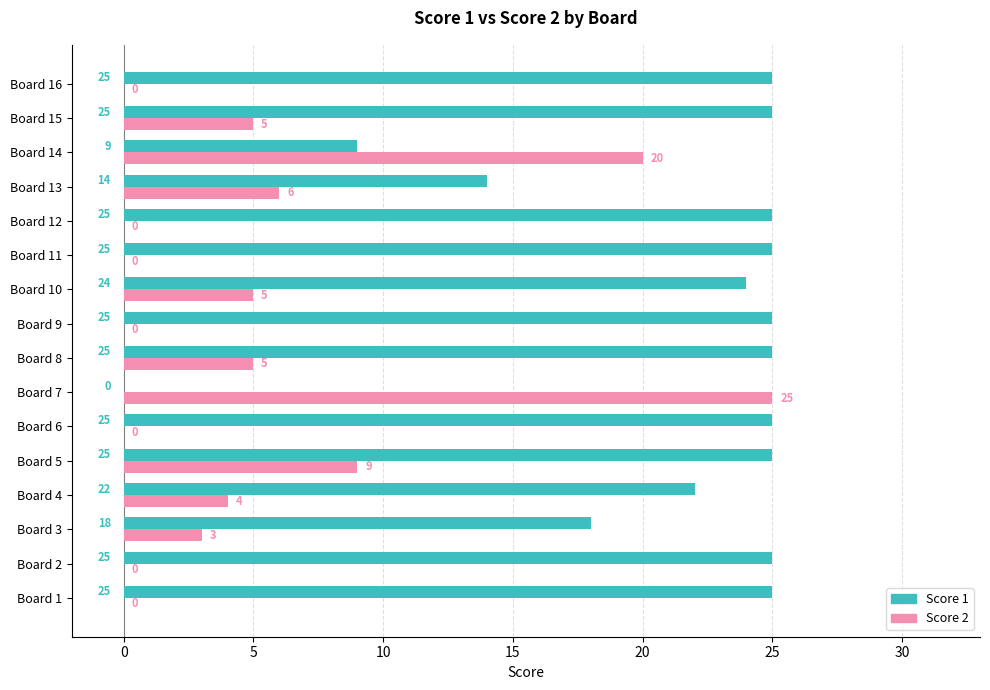

What is the sum of the Score 2 values at Board 3 and Board 7?

28